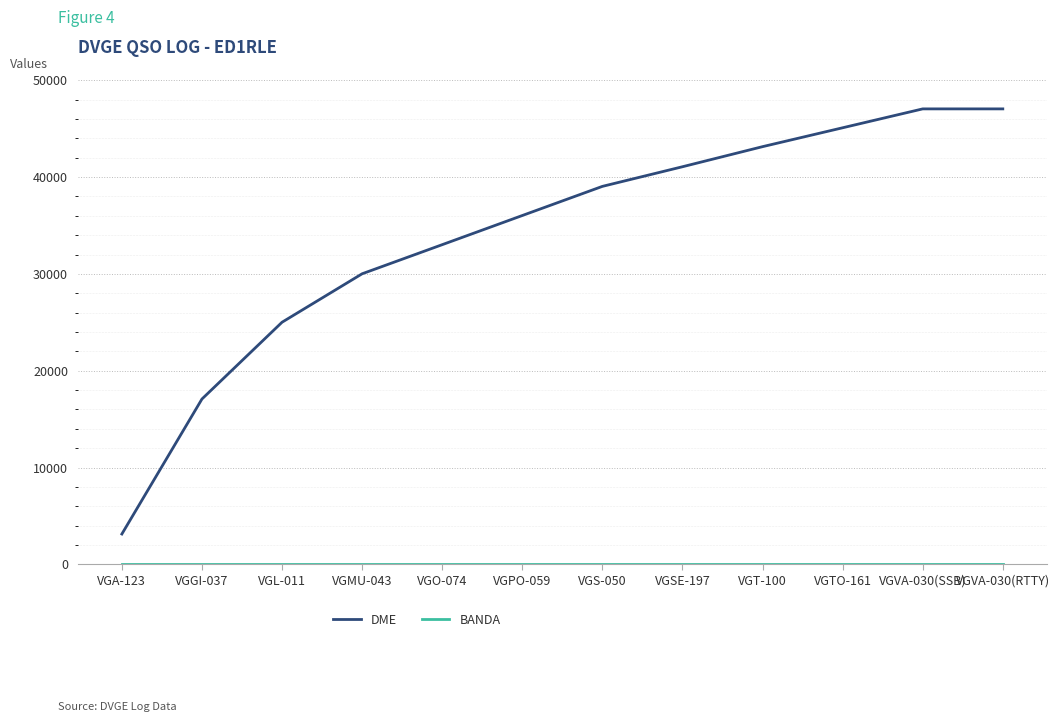

The value of DME at VGSE-197 is 26438. True or false?

False